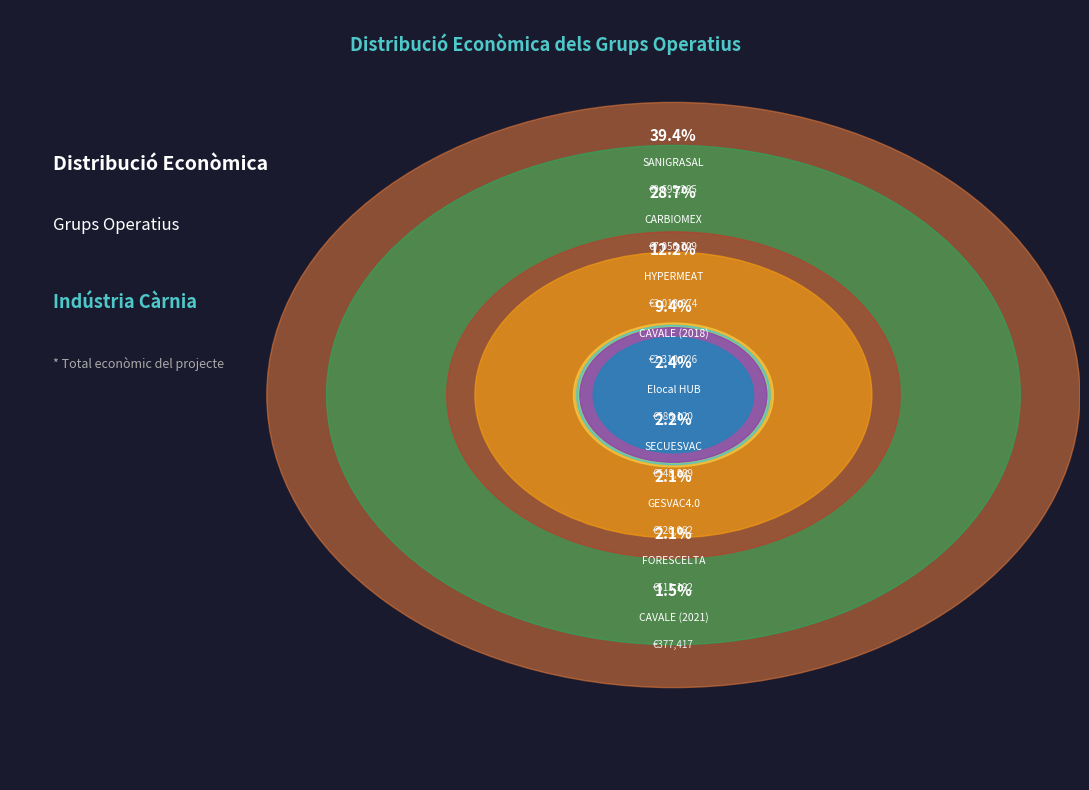

Does CARBIOMEX account for over 50% of the chart?

No